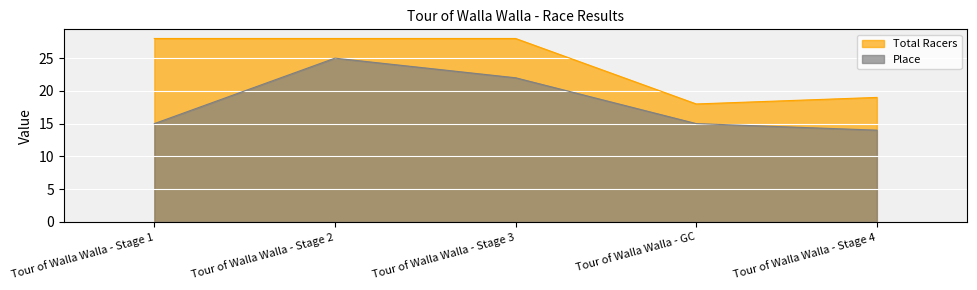

The value of Total Racers at Tour of Walla Walla - Stage 3 is 28. True or false?

True